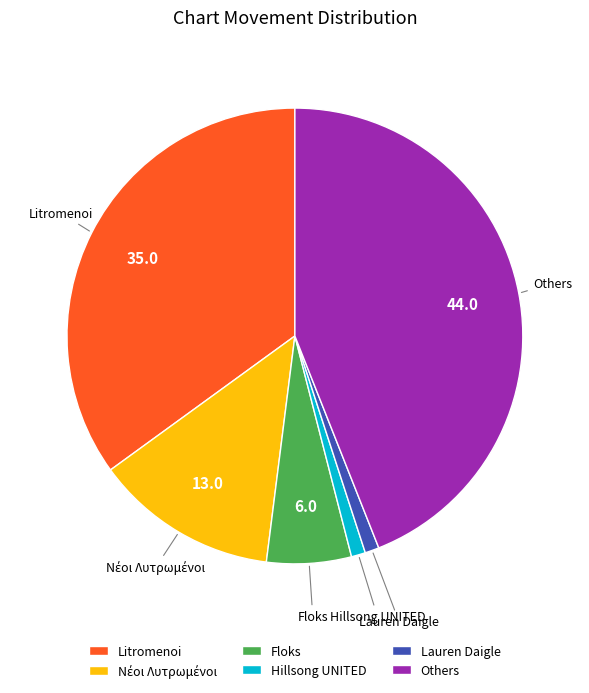

Is there any slice that represents more than half of the pie?

No